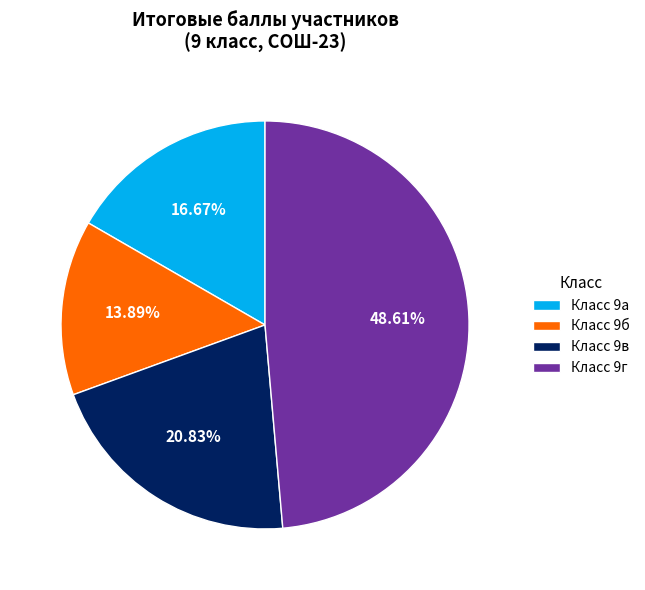

Is the sum of Класс 9а and Класс 9б greater than half?

No